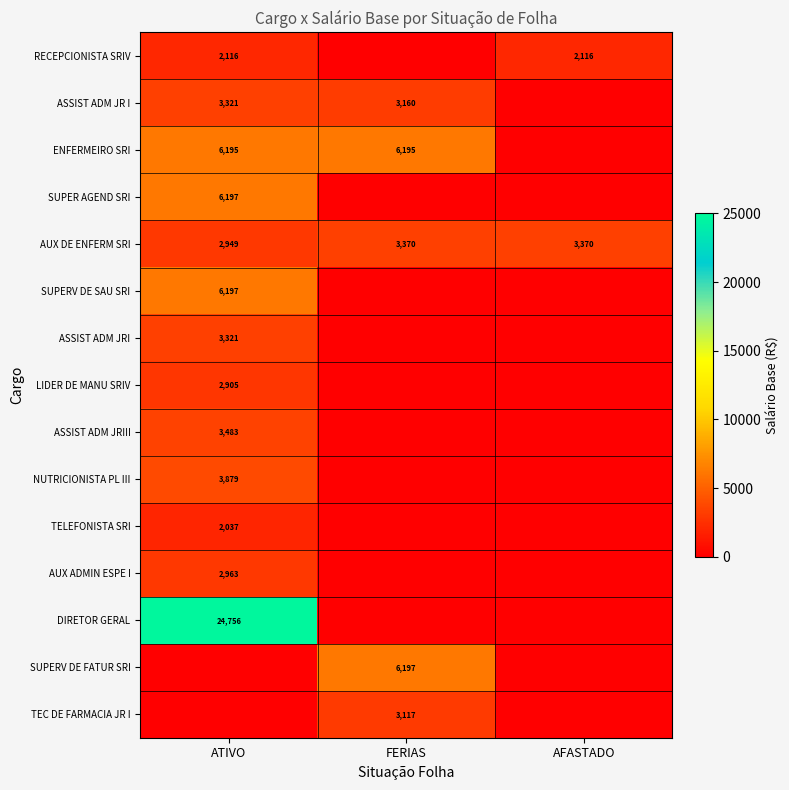

What is the sum of the RECEPCIONISTA SRIV values at ATIVO and AFASTADO?

4232